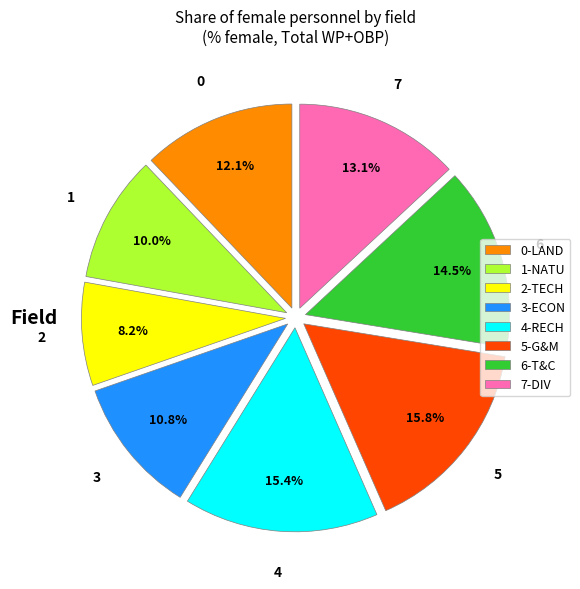

Approximately how many times larger is the value at 5-G&M compared to 3-ECON?

1.5